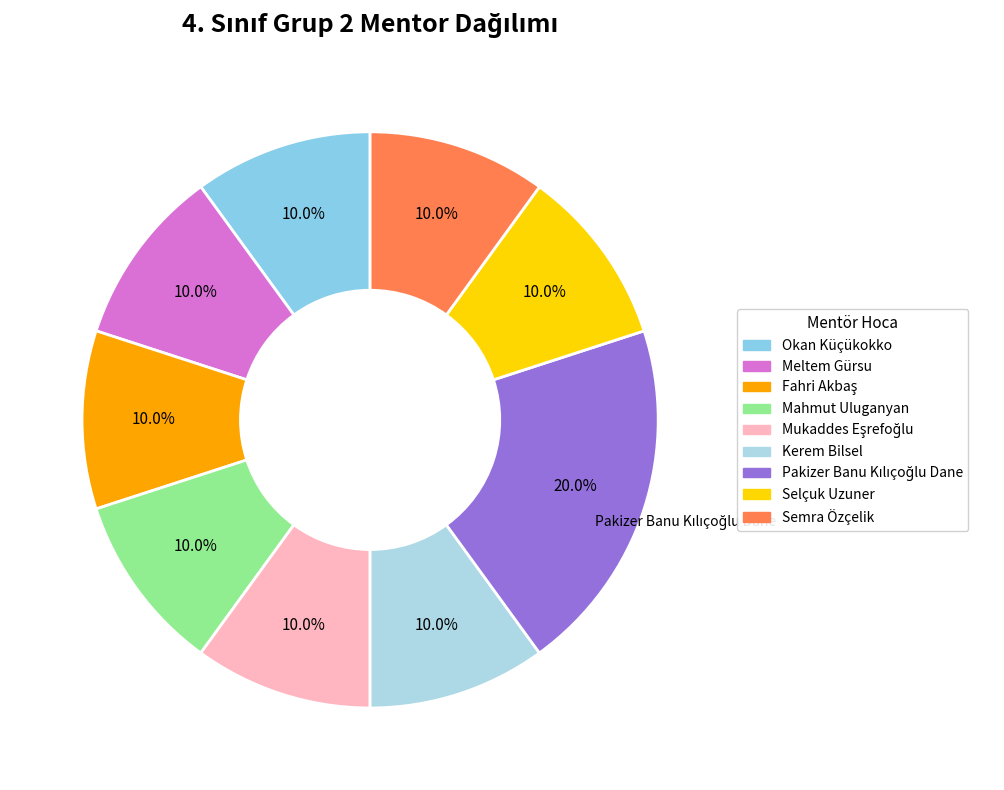

Rank the categories by value from lowest to highest.

Okan Küçükokko, Meltem Gürsu, Fahri Akbaş, Mahmut Uluganyan, Mukaddes Eşrefoğlu, Kerem Bilsel, Selçuk Uzuner, Semra Özçelik, Pakizer Banu Kılıçoğlu Dane